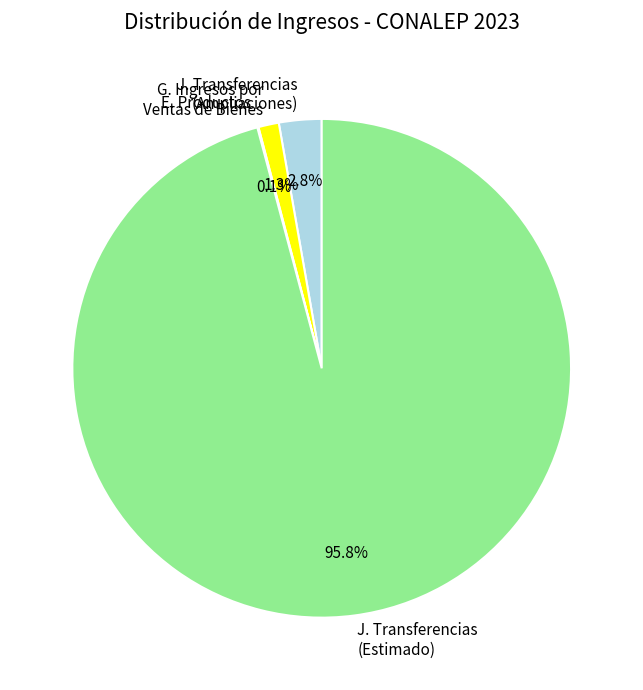

What percentage is NOT represented by G. Ingresos por Ventas de Bienes?

98.7%